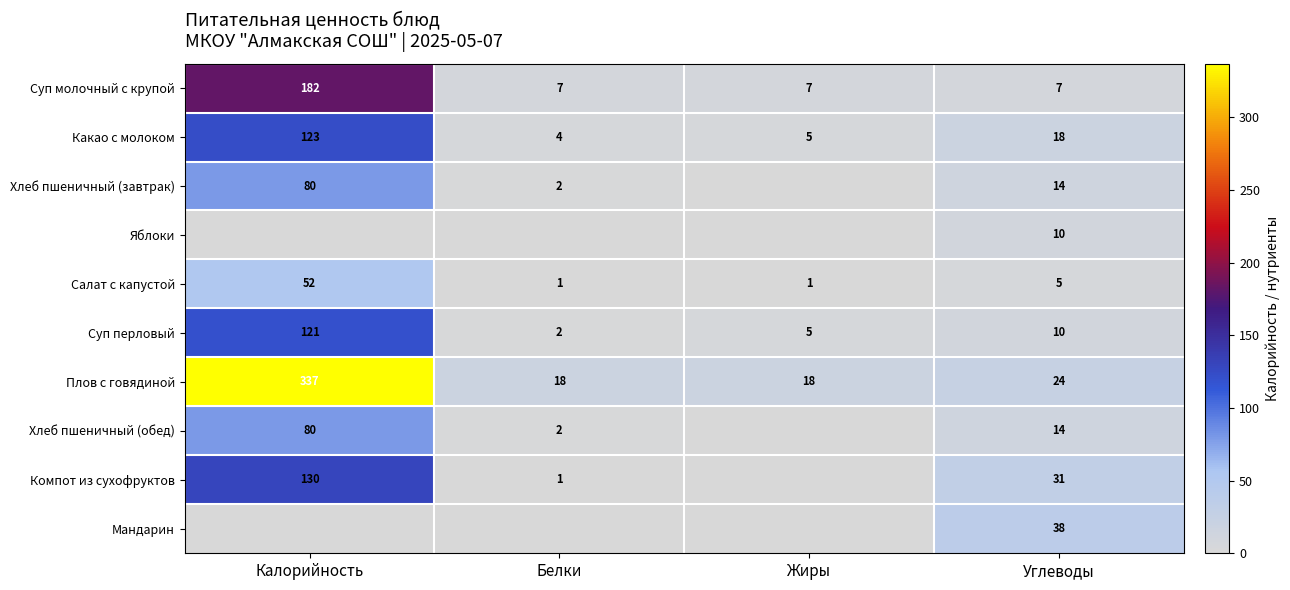

At which category is the sum across all series the highest?

Калорийность